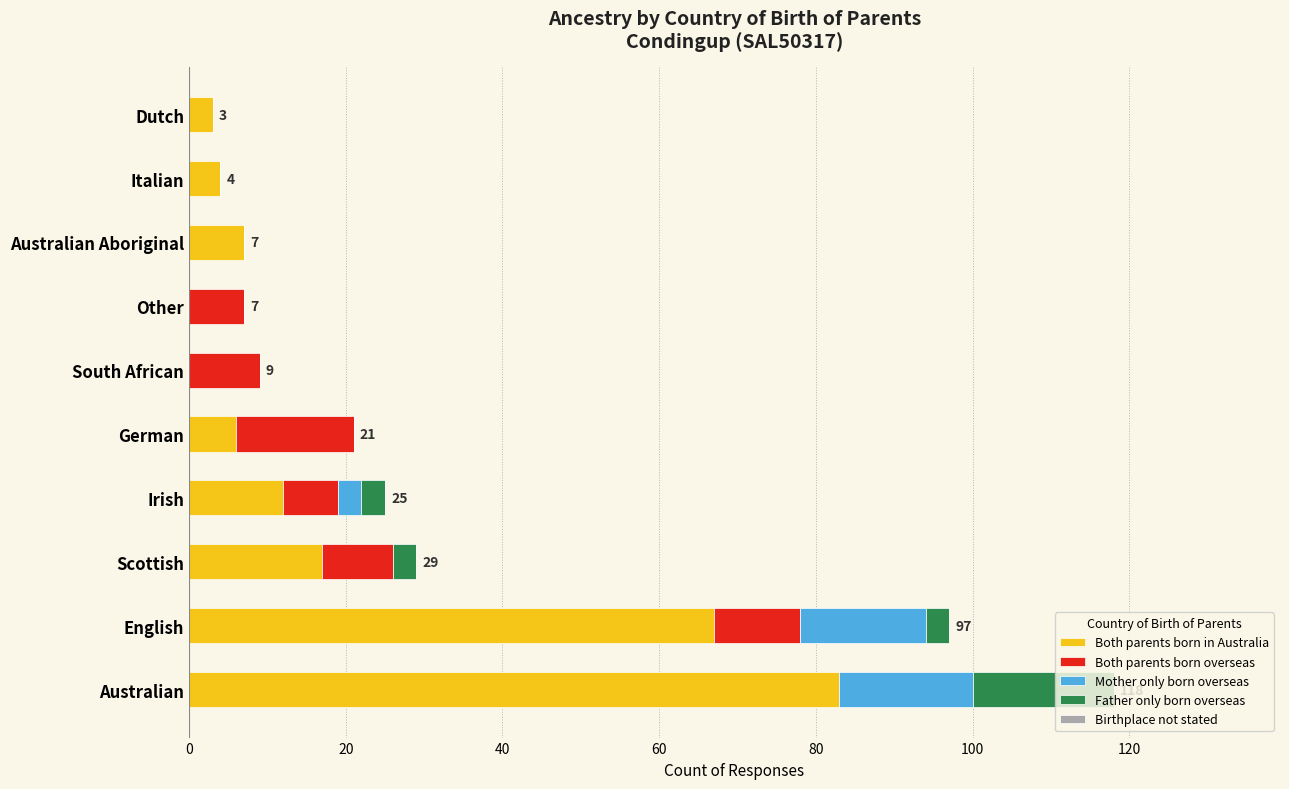

What is the highest value of the Both parents born in Australia series?

83